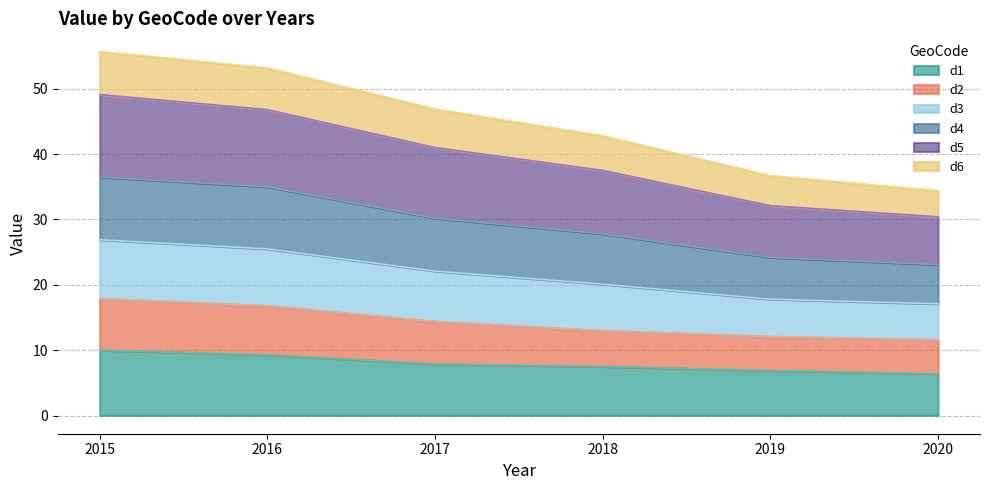

What is the difference between the d1 values at 2016 and 2020?

2.9